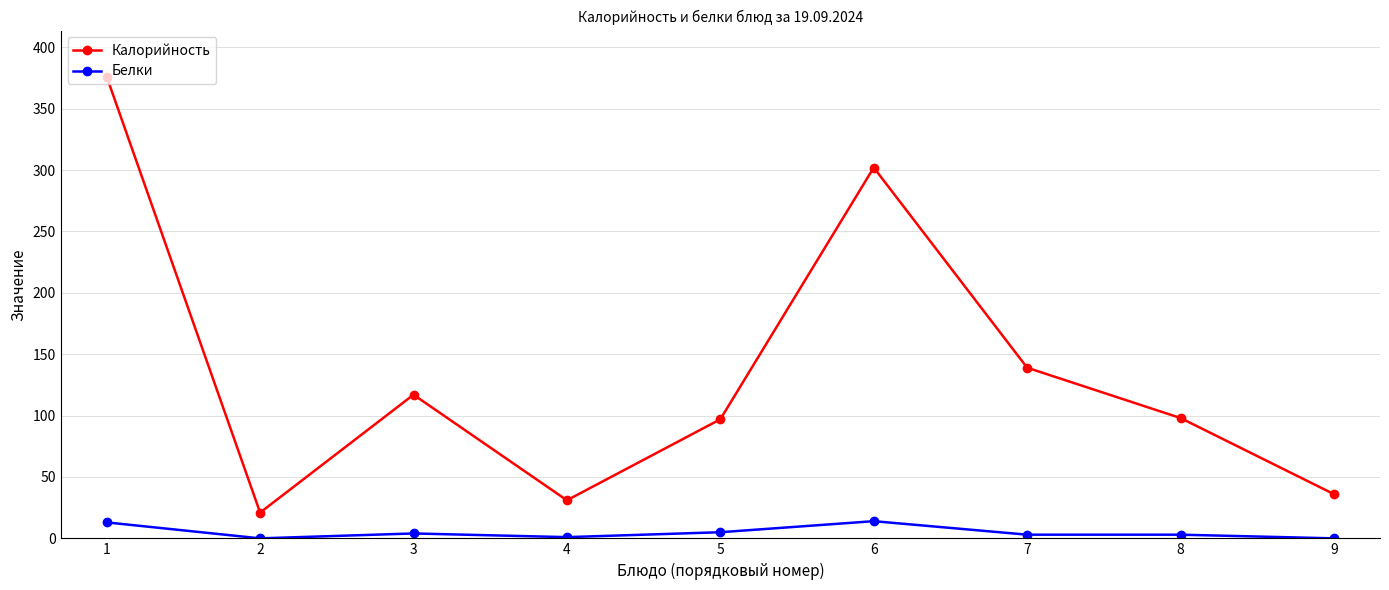

How many data points in Белки are less than 3?

3